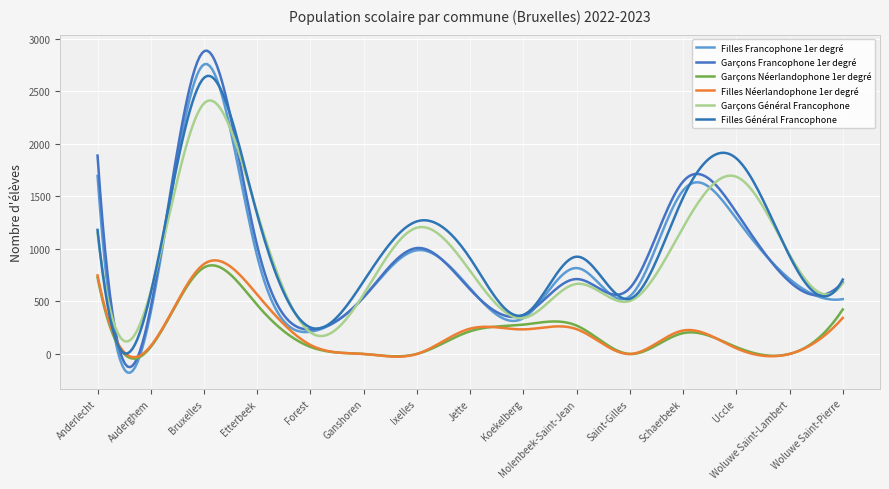

What are all the series names shown in the legend?

Filles Francophone 1er degré, Garçons Francophone 1er degré, Garçons Néerlandophone 1er degré, Filles Néerlandophone 1er degré, Garçons Général Francophone, Filles Général Francophone